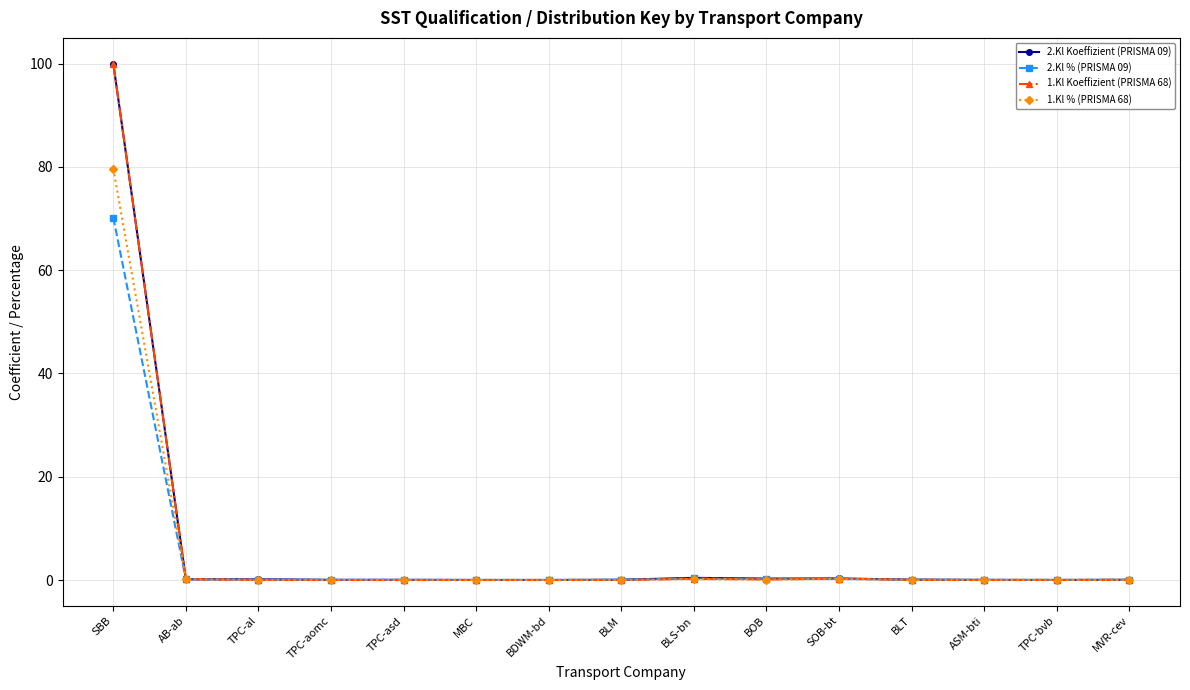

At how many categories does at least one series exceed 5?

1